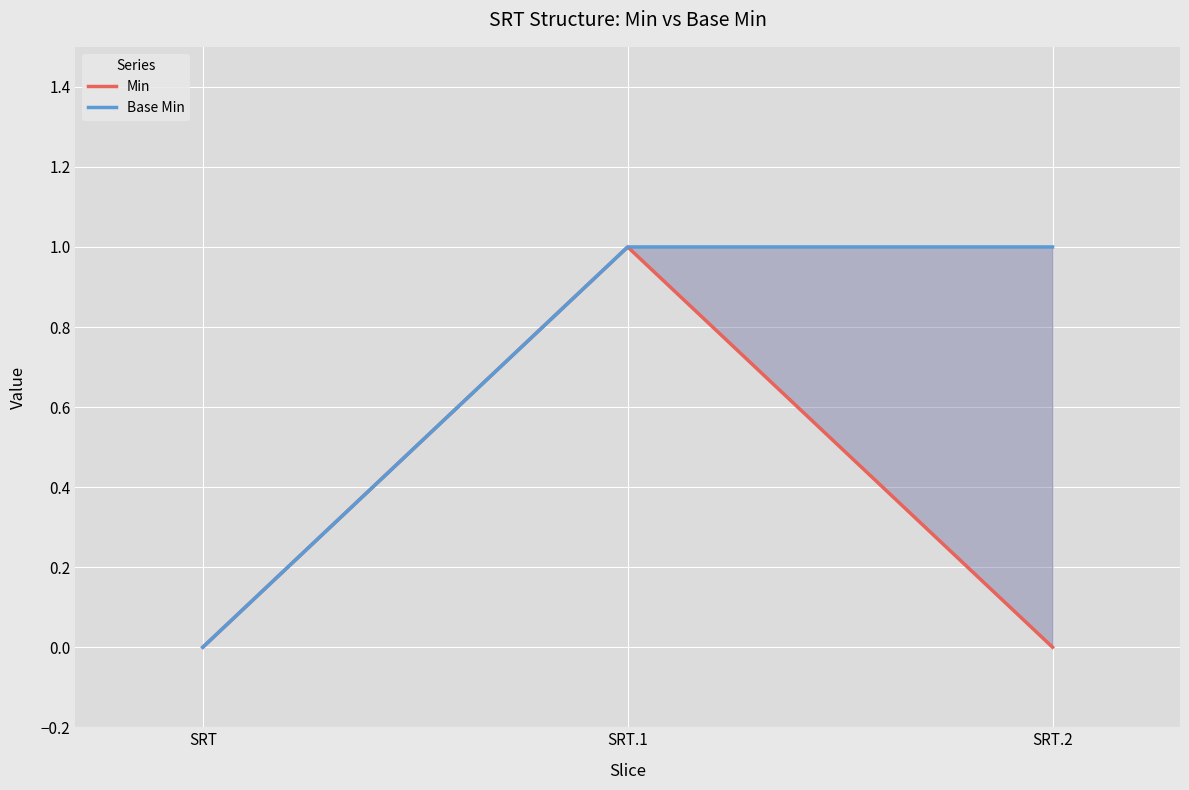

How many distinct data groups are displayed?

2